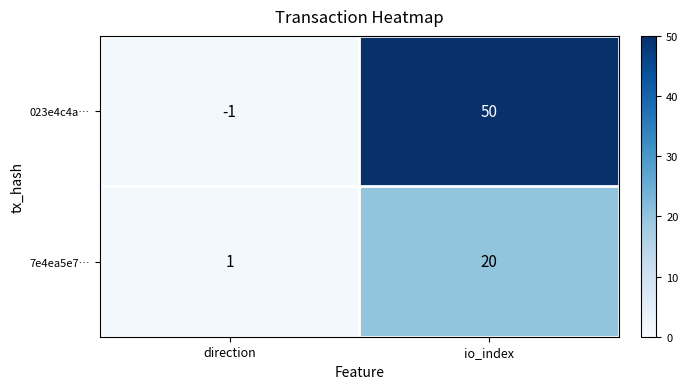

What is the smallest value displayed?

-1